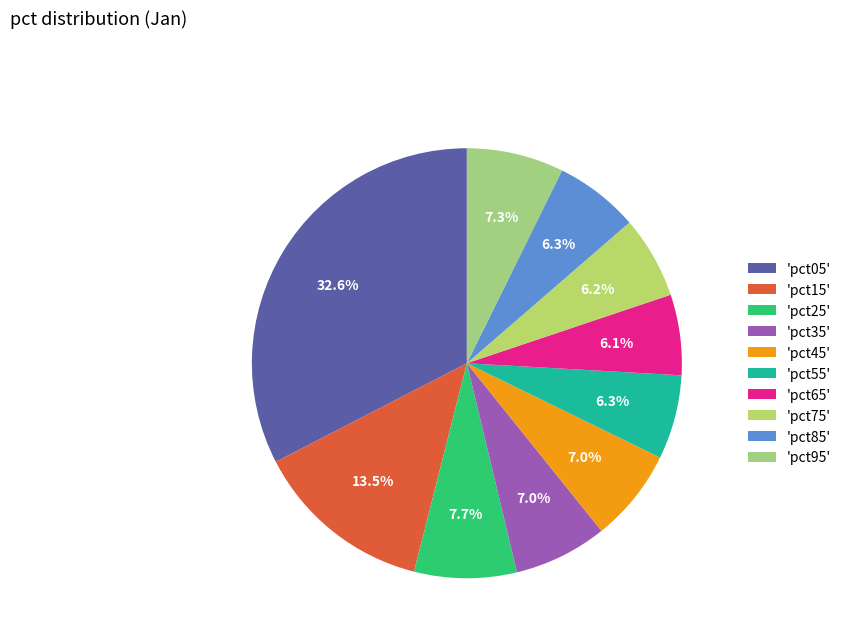

Which slice is the smallest?

pct65